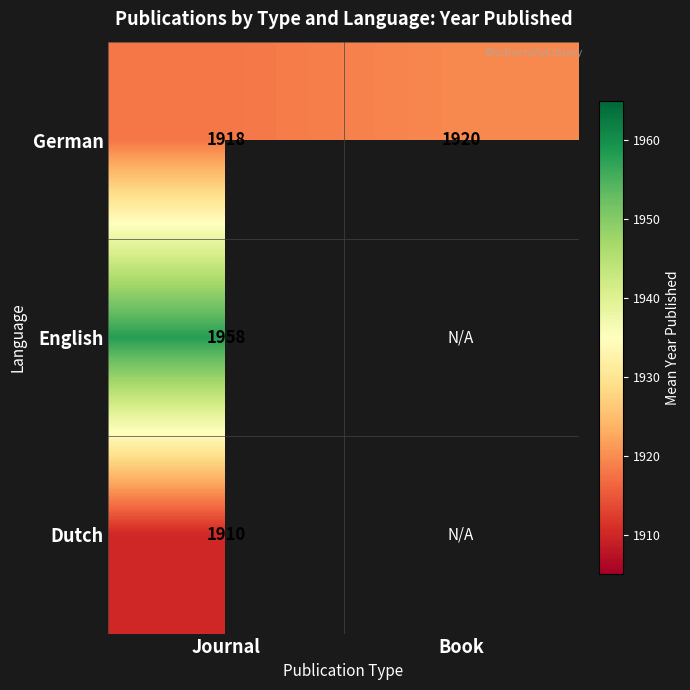

What is the spread (max minus min) of values at Journal?

48